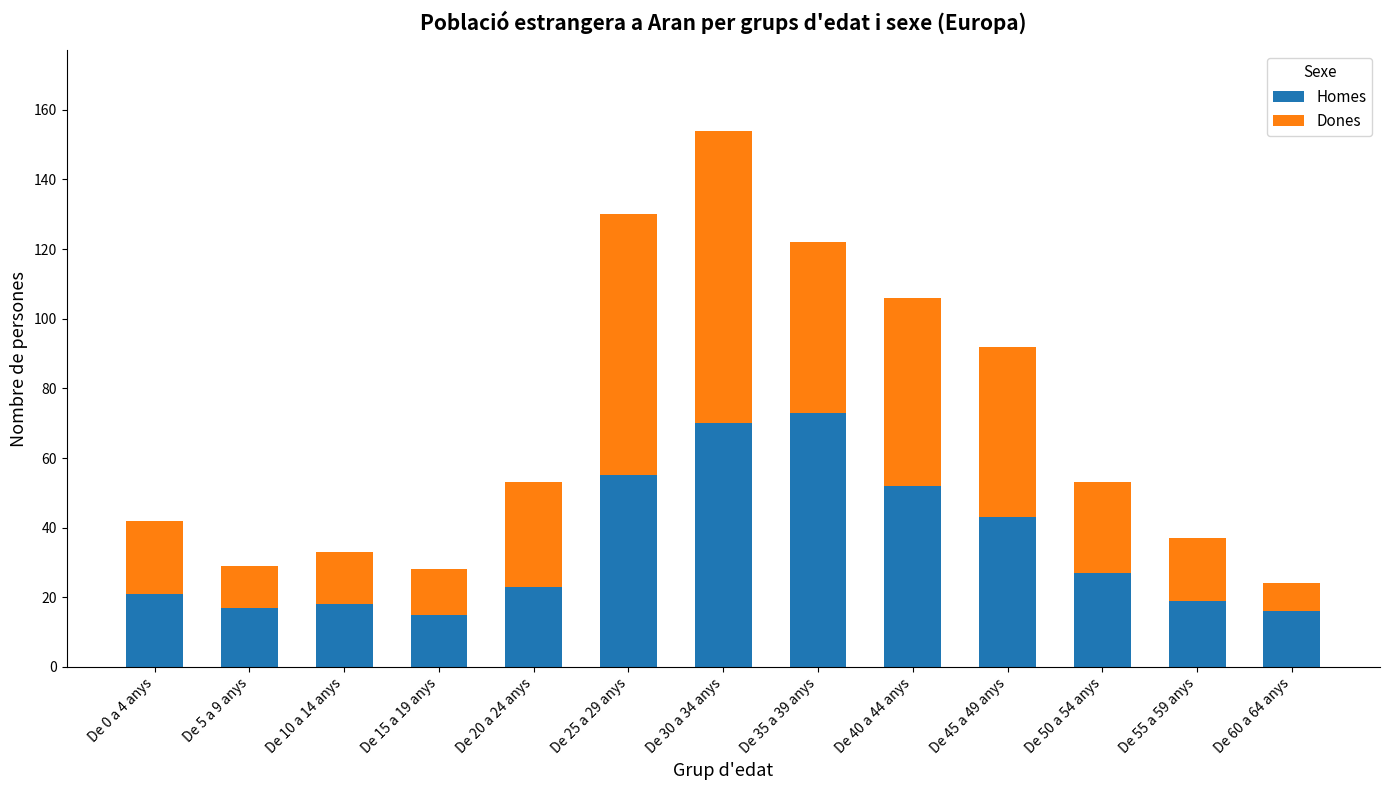

At which label is Homes closest to 44?

De 45 a 49 anys